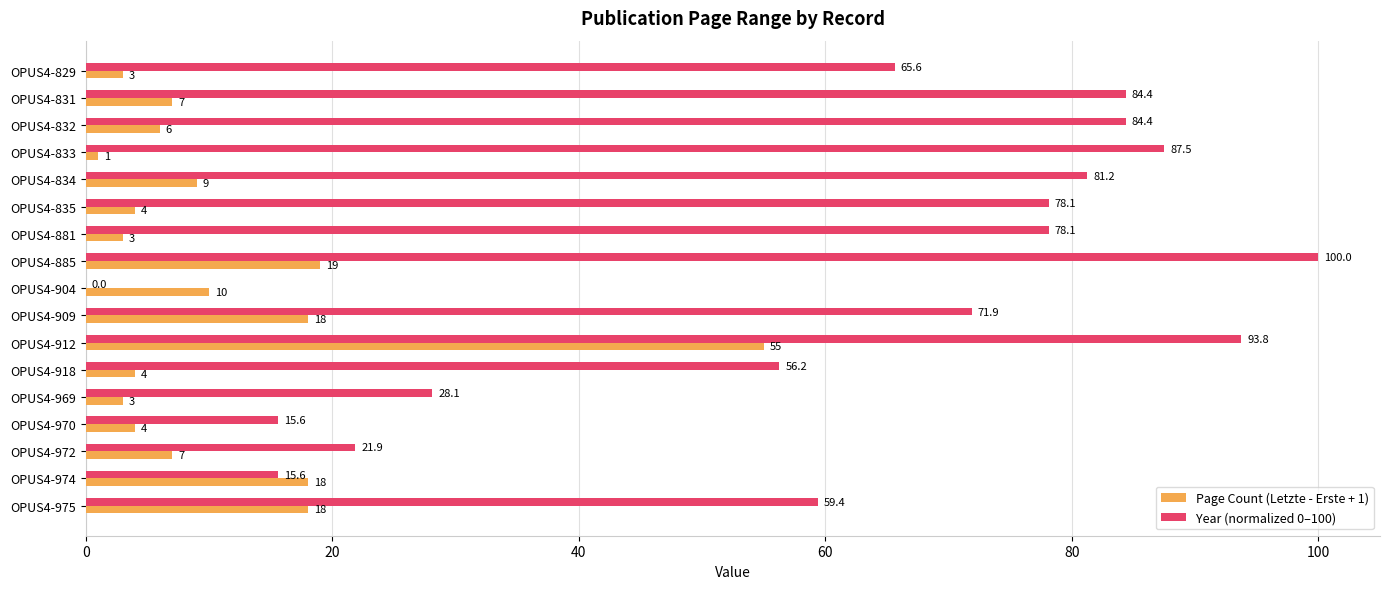

What is the average value of the Page Count (Letzte - Erste + 1) series?

11.1